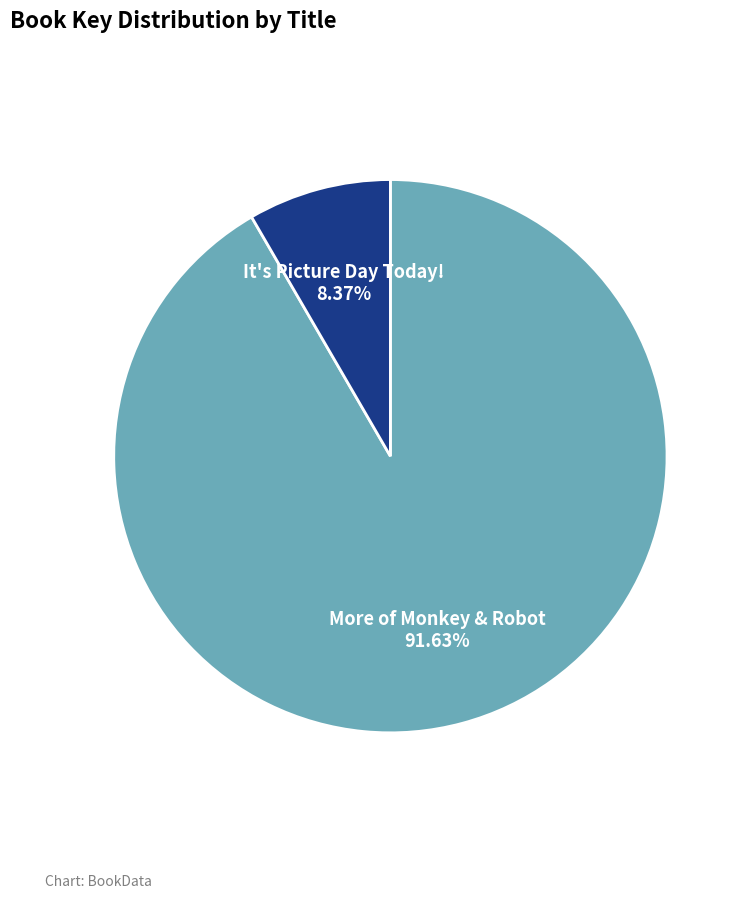

Which slice represents more than half of the pie?

More of Monkey & Robot